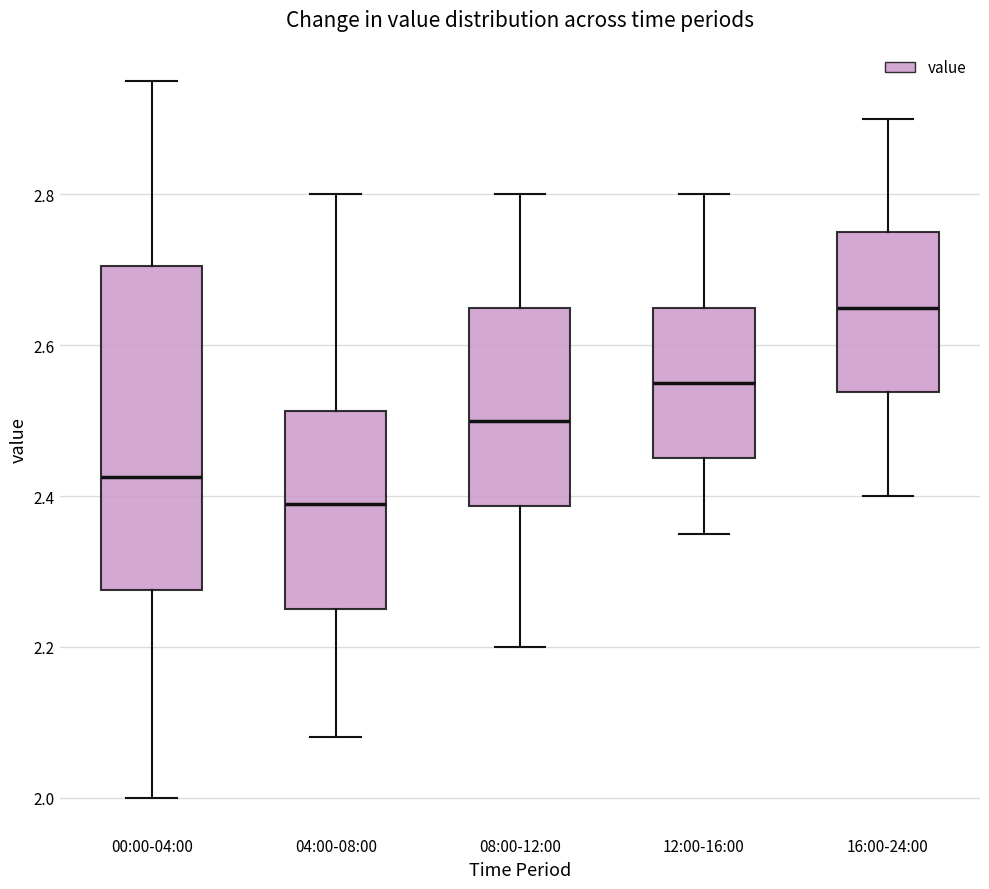

Which box has the highest median line?

16:00-24:00